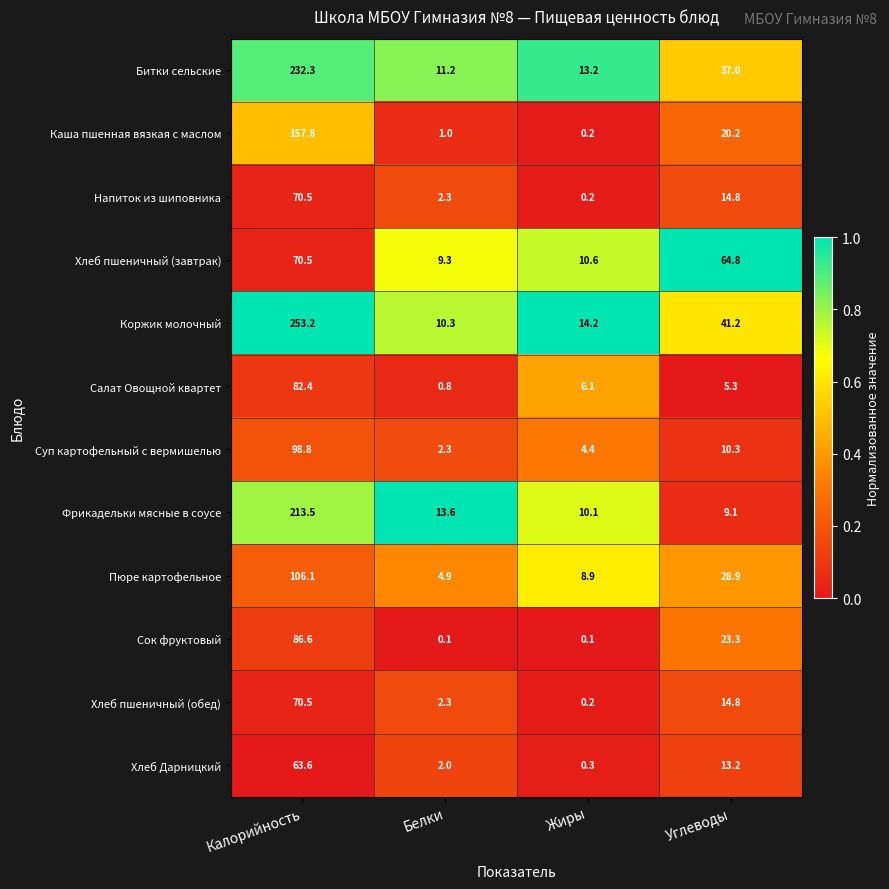

List the labels in order of Суп картофельный с вермишелью value, smallest first.

Белки, Жиры, Углеводы, Калорийность